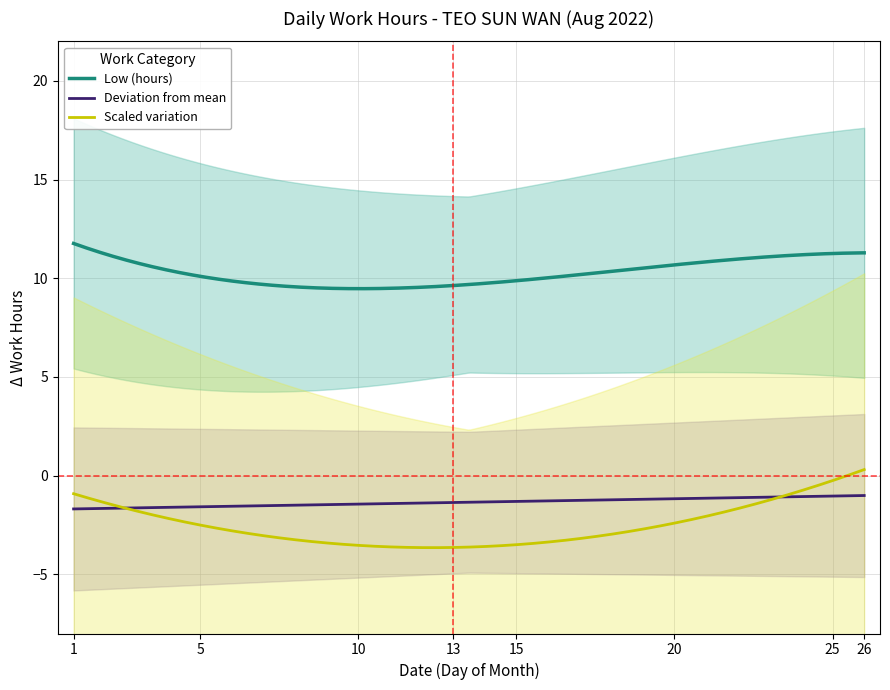

What is the sum of all values?

268.9